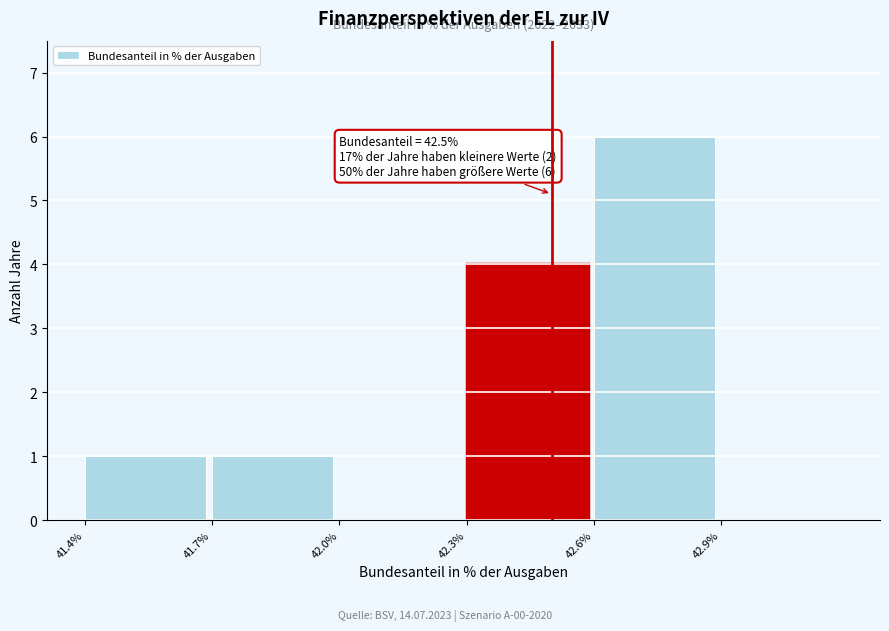

Over which range of the x-axis is the bar tallest?

42.6 to 42.9